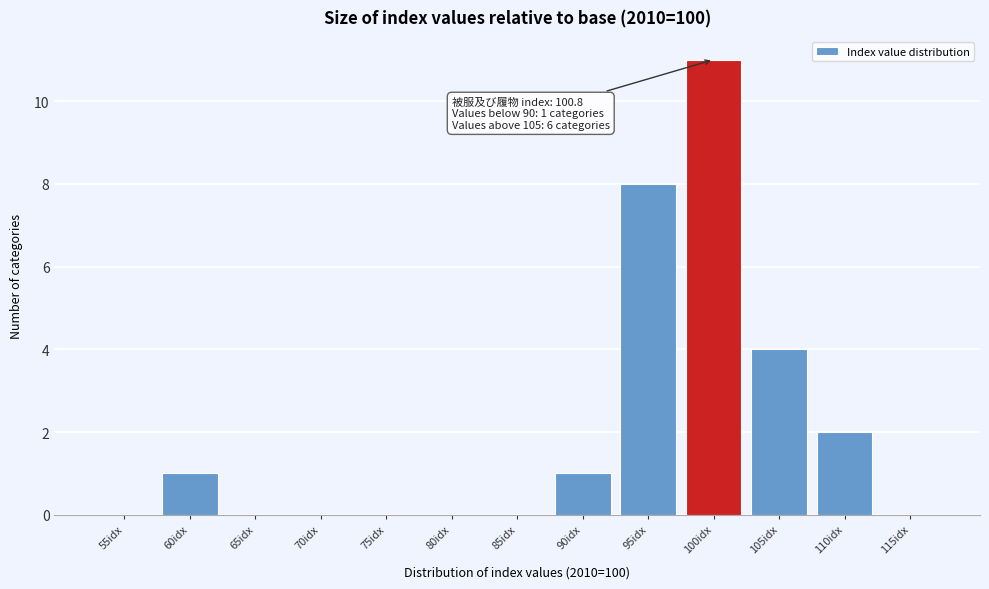

Reading left to right, extract all data points from this chart.

55idx=0	60idx=1	65idx=0	70idx=0	75idx=0	80idx=0	85idx=0	90idx=1	95idx=8	100idx=11	105idx=4	110idx=2	115idx=0